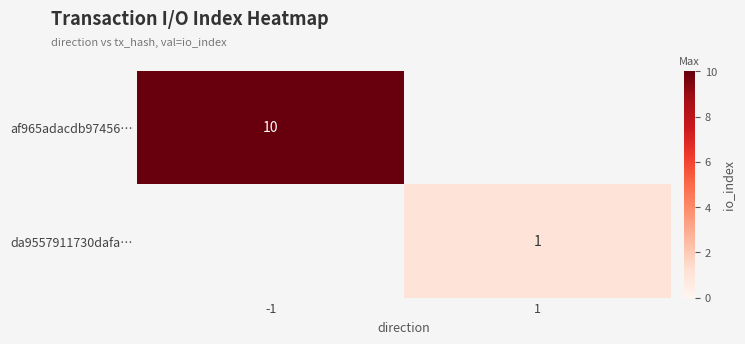

The da9557911730dafa… series shows 1 at 1. True or false?

True